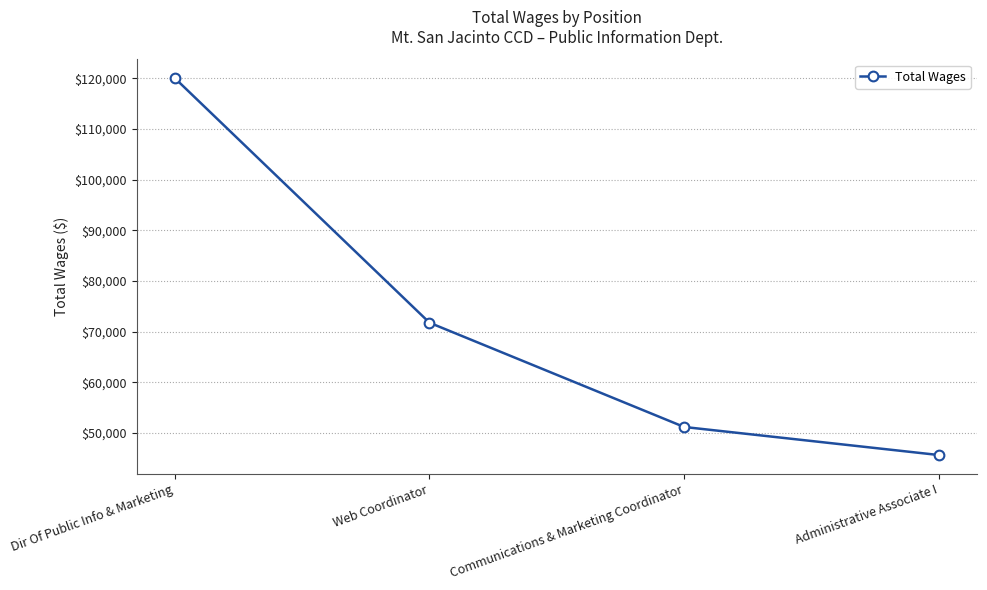

What is the label of the 3rd point from the right?

Web Coordinator